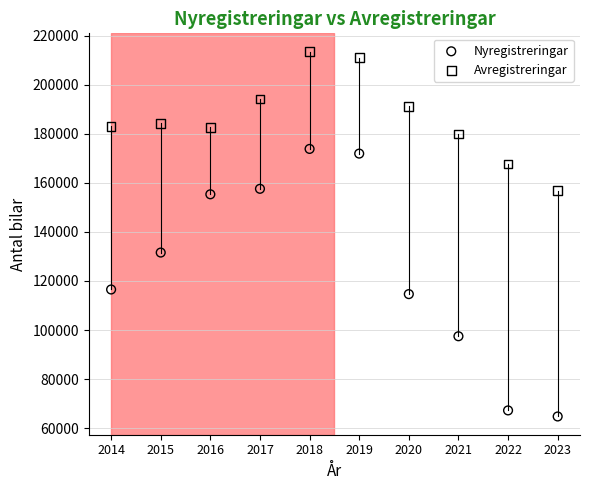

What are all the series names shown in the legend?

Nyregistreringar, Avregistreringar